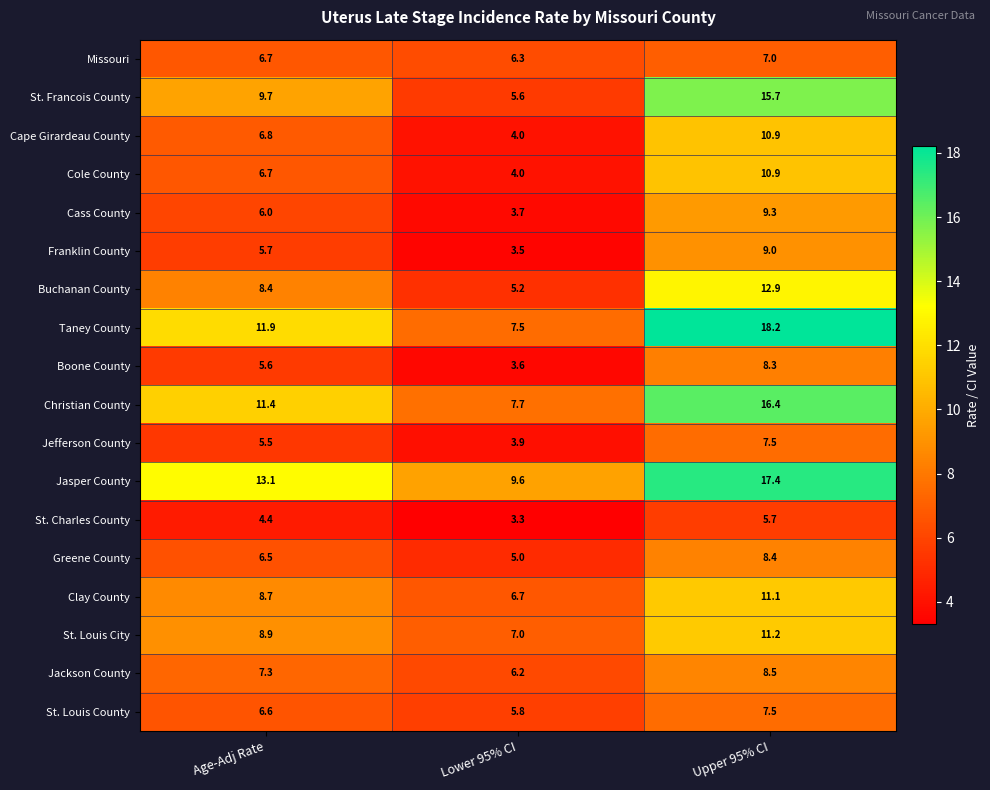

What is the maximum value for Missouri?

7.0